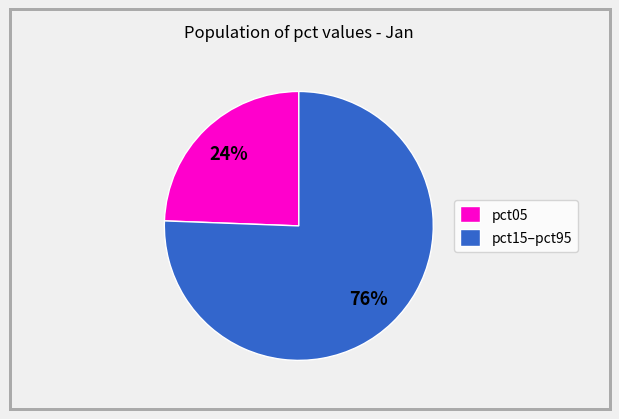

Combined, do pct05 and pct15–pct95 account for over 50%?

Yes